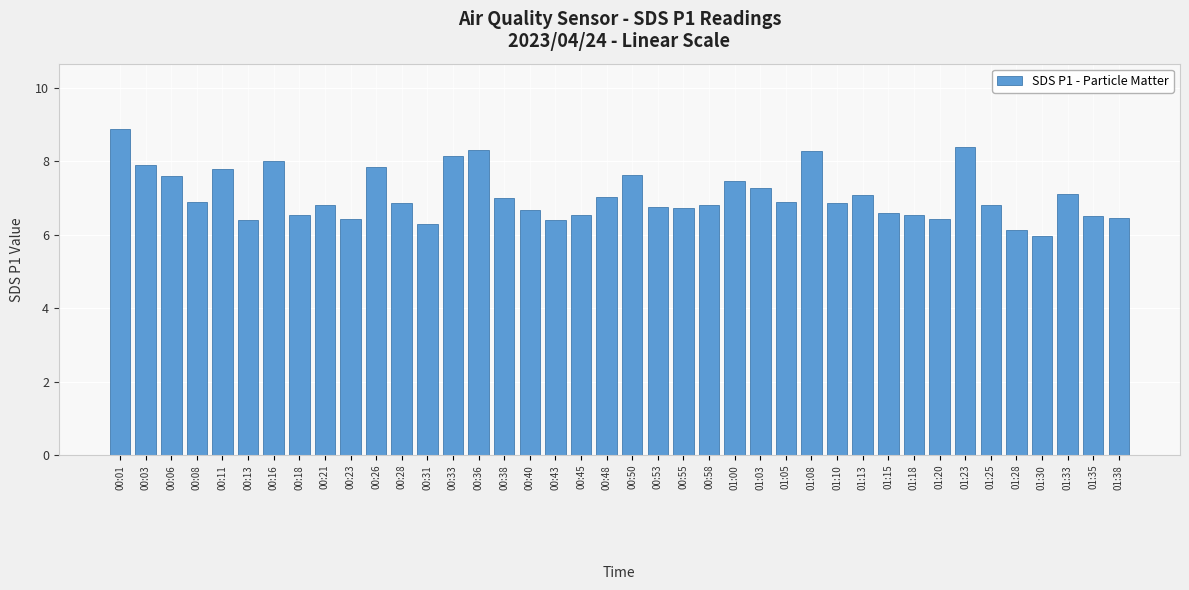

What is the value of the 18th bar from the left?

6.4